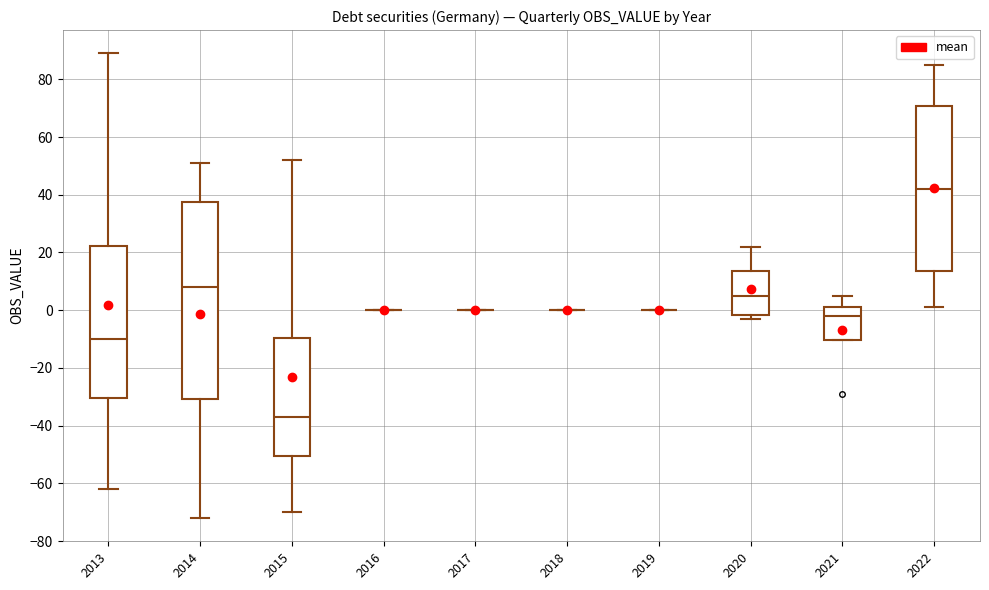

Which box is the tallest, from its lower edge to its upper edge?

2014